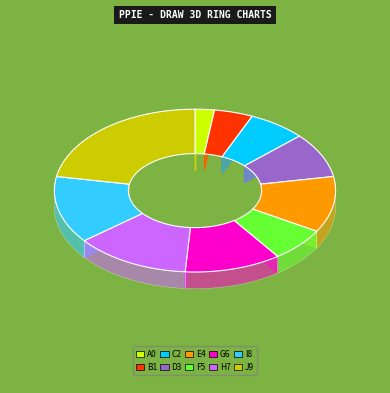

How much of the chart is everything except INSTAL. HIDROSANITÁRIAS, GAS-GLP, INCÊNDIO?

86.7%